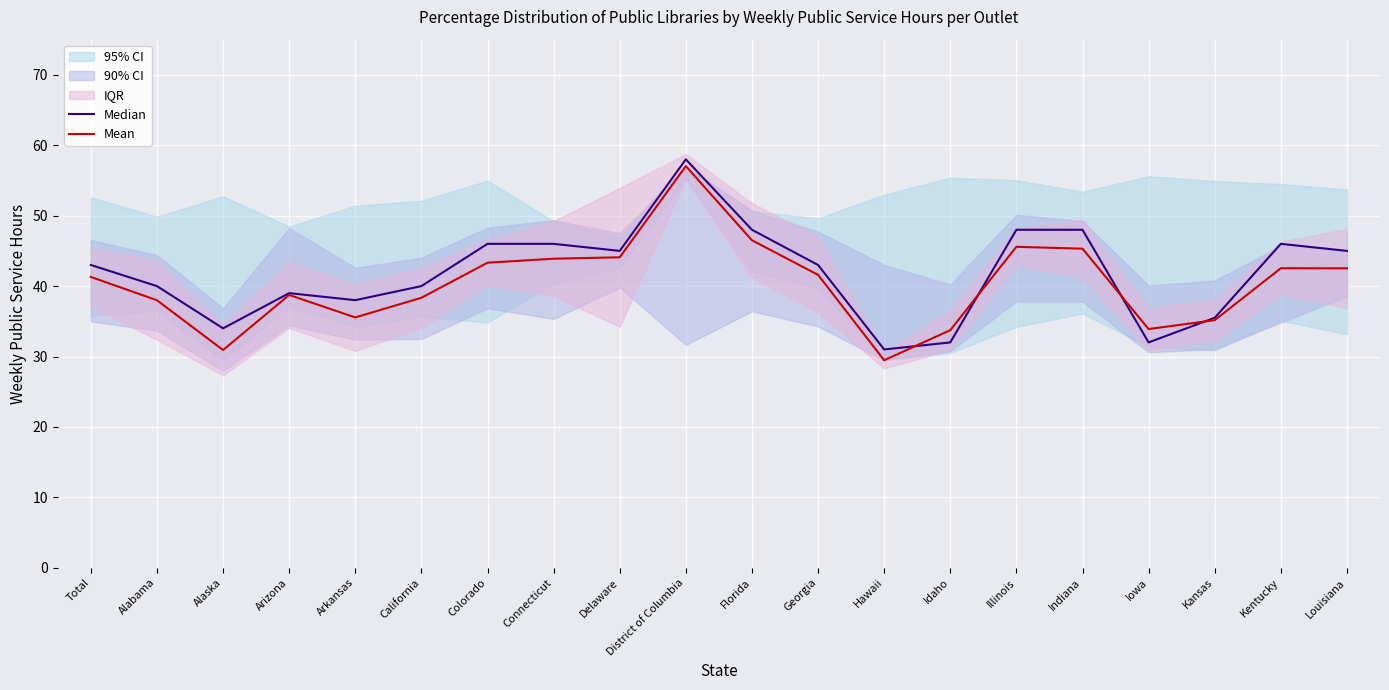

Between Florida and District of Columbia, which is larger?

District of Columbia